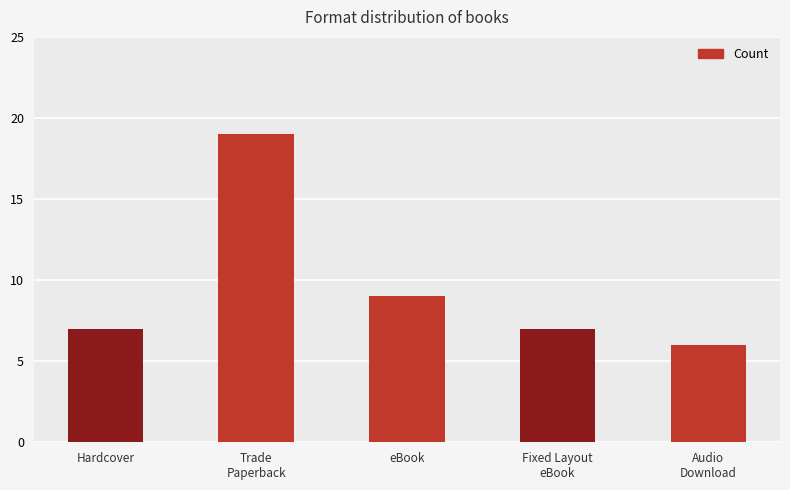

Does the chart contain any negative values?

No